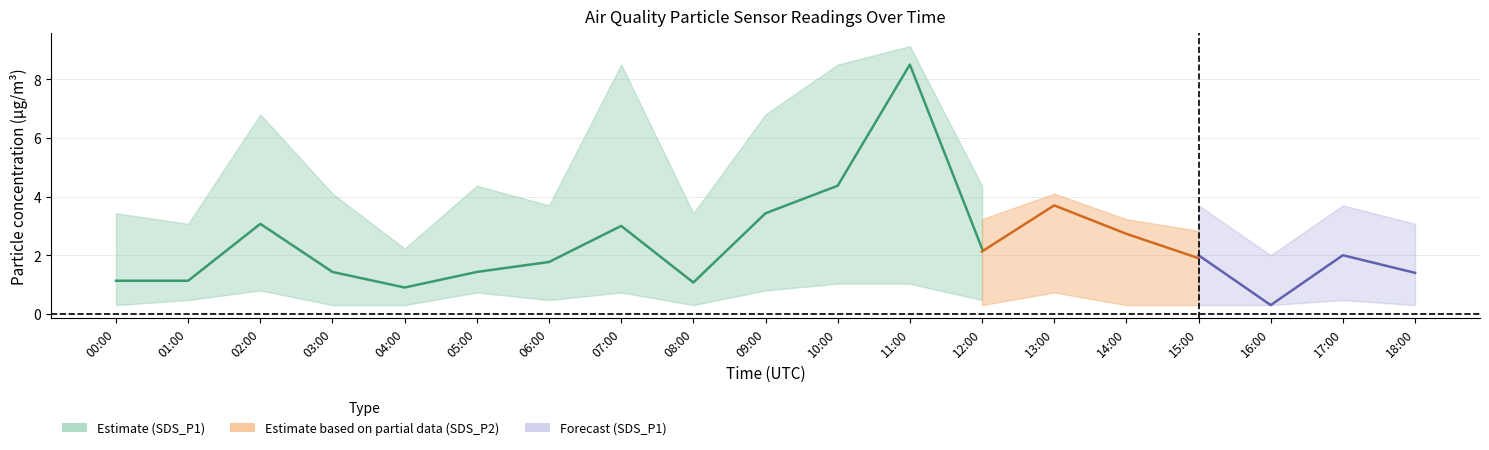

What position from the right is 11:00?

8